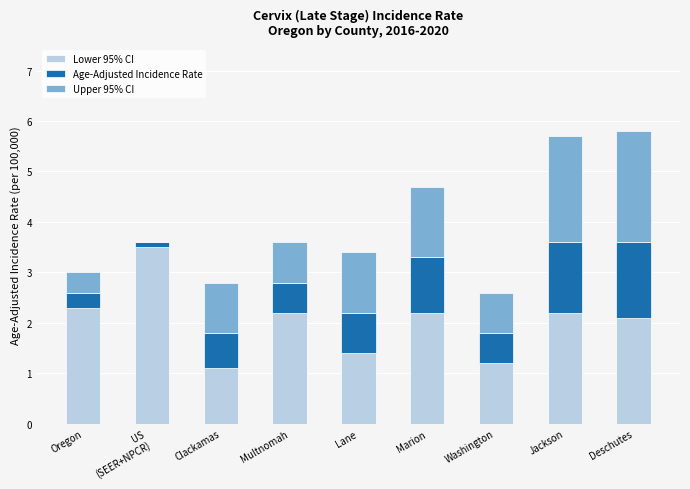

What value does the Lower 95% CI series have at Multnomah?

2.2